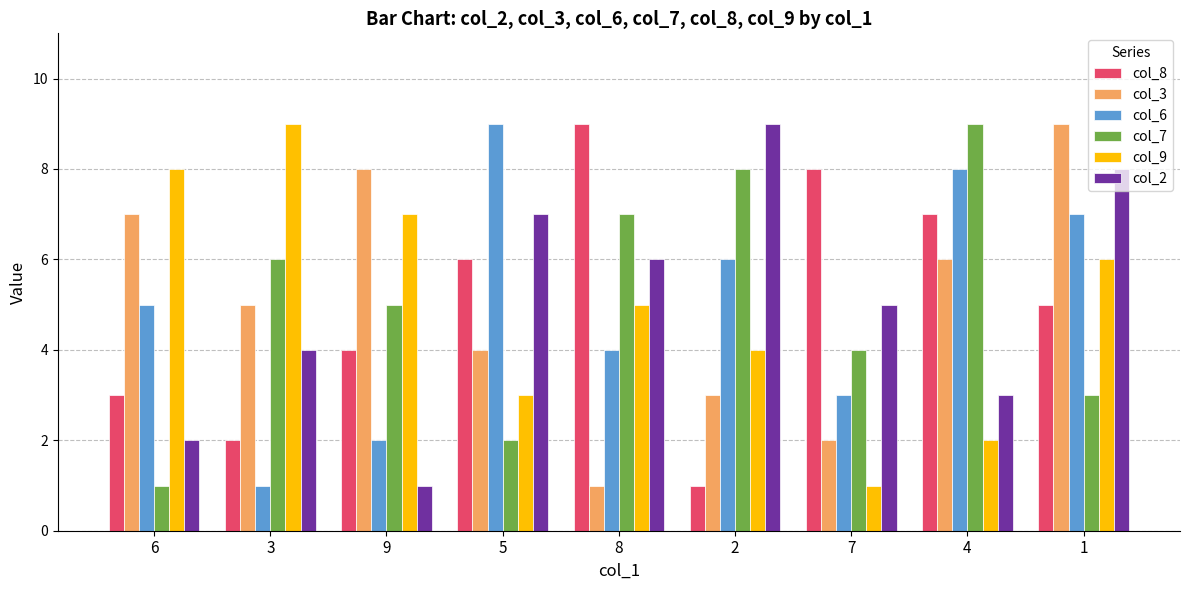

How many bars are there in each group?

6